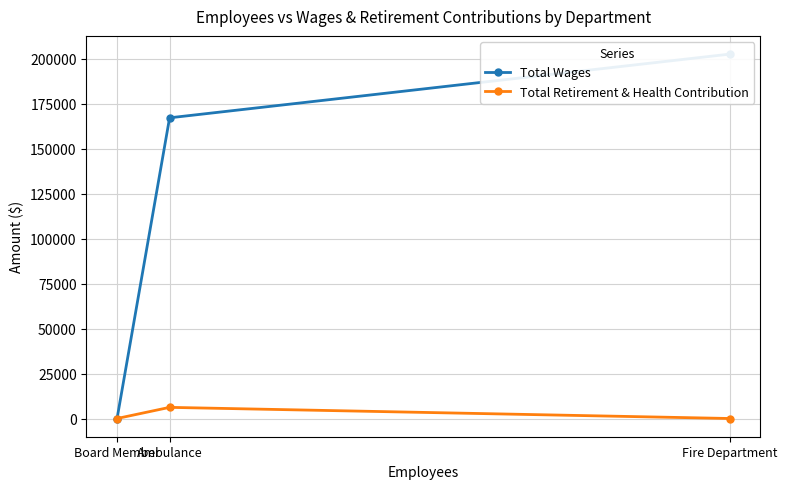

How many lines are shown in the chart?

2